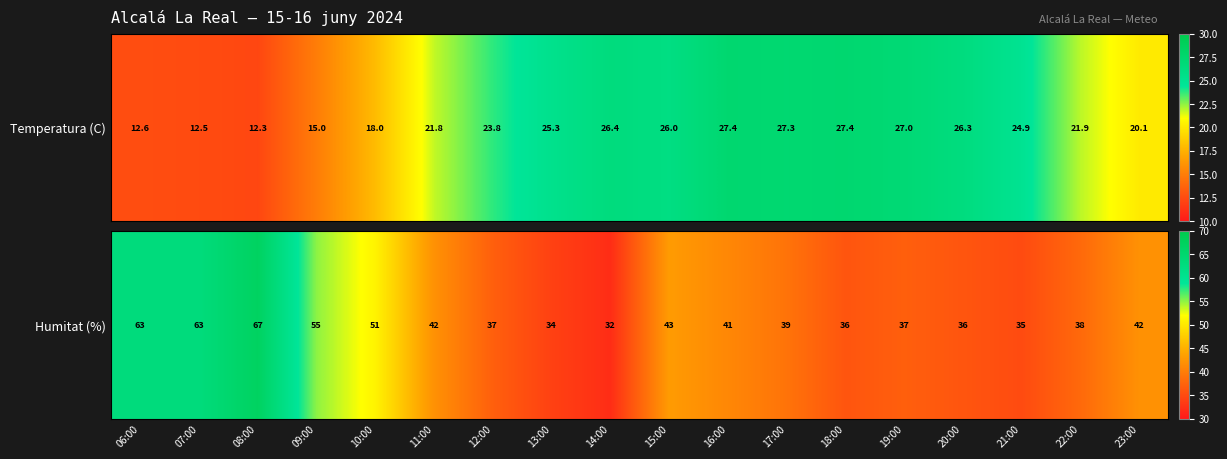

What is the difference between the maximum and second lowest values?

33